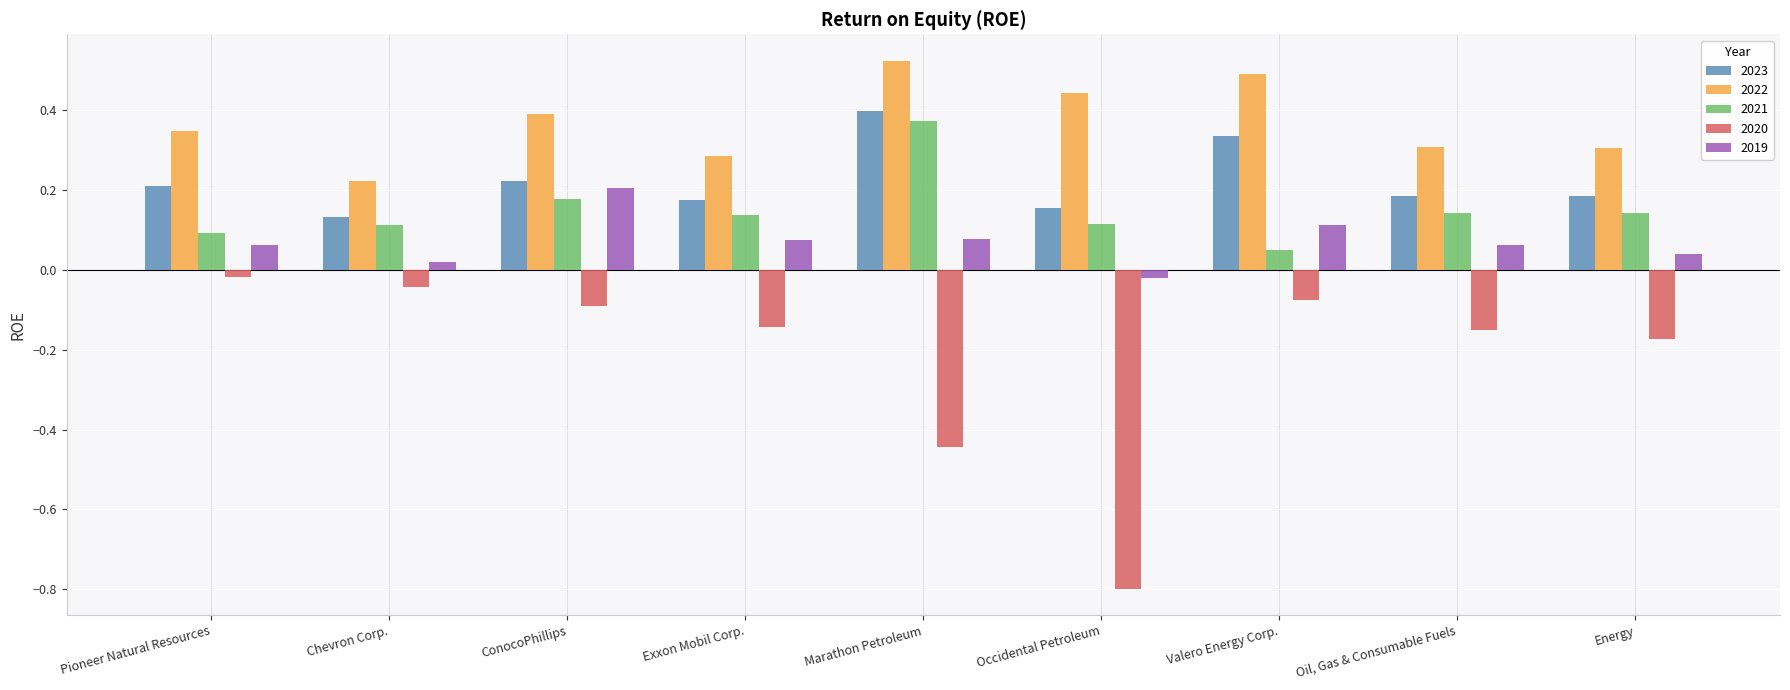

Which series has the widest spread of values?

2020